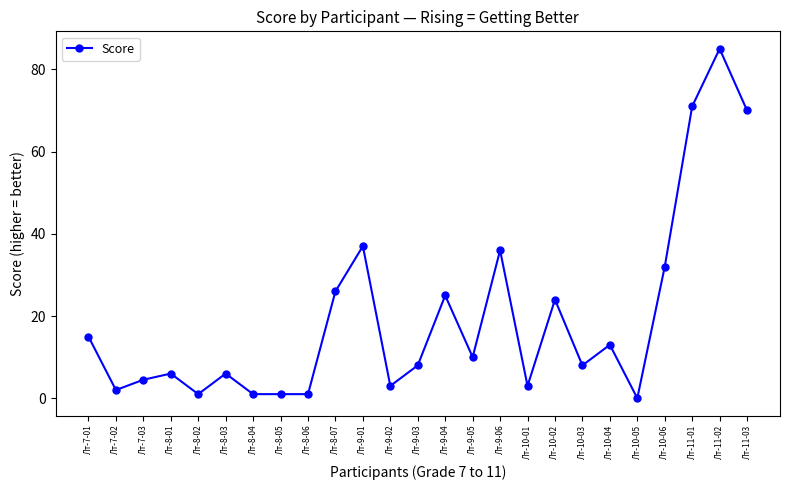

What position from the right is Лт-7-02?

24